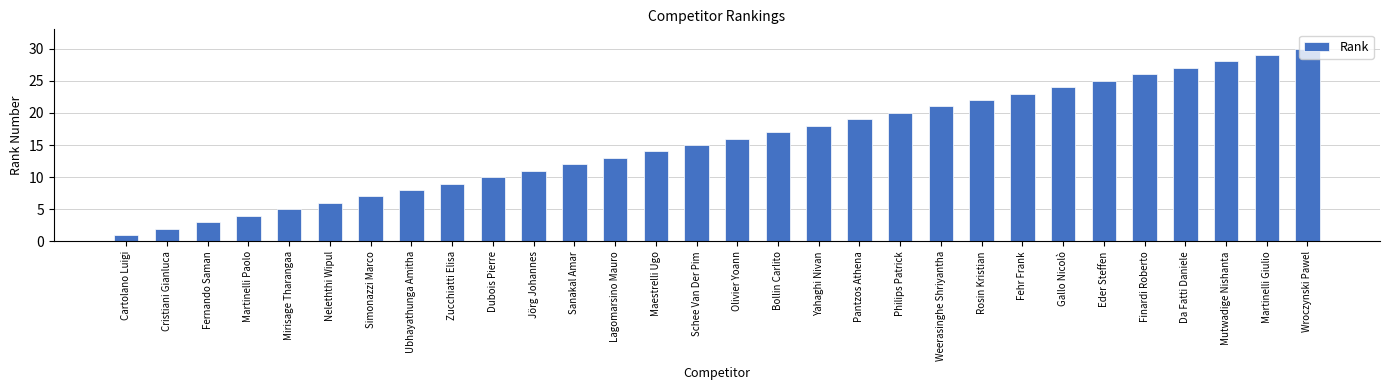

List the labels in order of value, smallest first.

Cartolano Luigi, Cristiani Gianluca, Fernando Saman, Martinelli Paolo, Mirisage Tharangaa, Neleththi Wipul, Simonazzi Marco, Ubhayathunga Amitha, Zucchiatti Elisa, Dubois Pierre, Jörg Johannes, Sanakal Amar, Lagomarsino Mauro, Maestrelli Ugo, Schee Van Der Pim, Olivier Yoann, Bollin Carlito, Yahaghi Nivan, Pantzos Athena, Philips Patrick, Weerasinghe Shriyantha, Rosin Kristian, Fehr Frank, Gallo Nicolò, Eder Steffen, Finardi Roberto, Da Fatti Daniele, Mutwadige Nishanta, Martinelli Giulio, Wroczynski Pawel